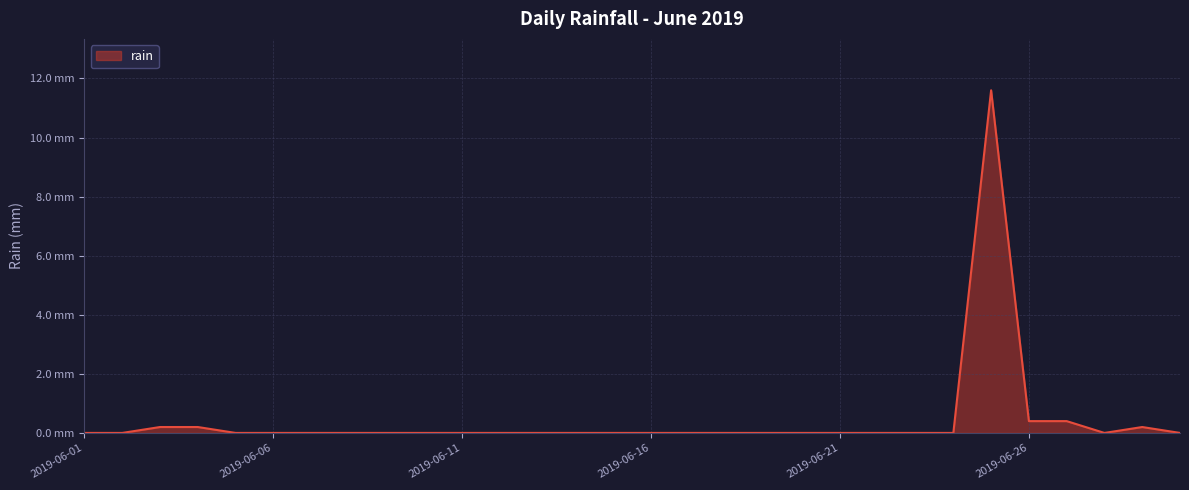

What is the maximum value shown in the chart?

11.6